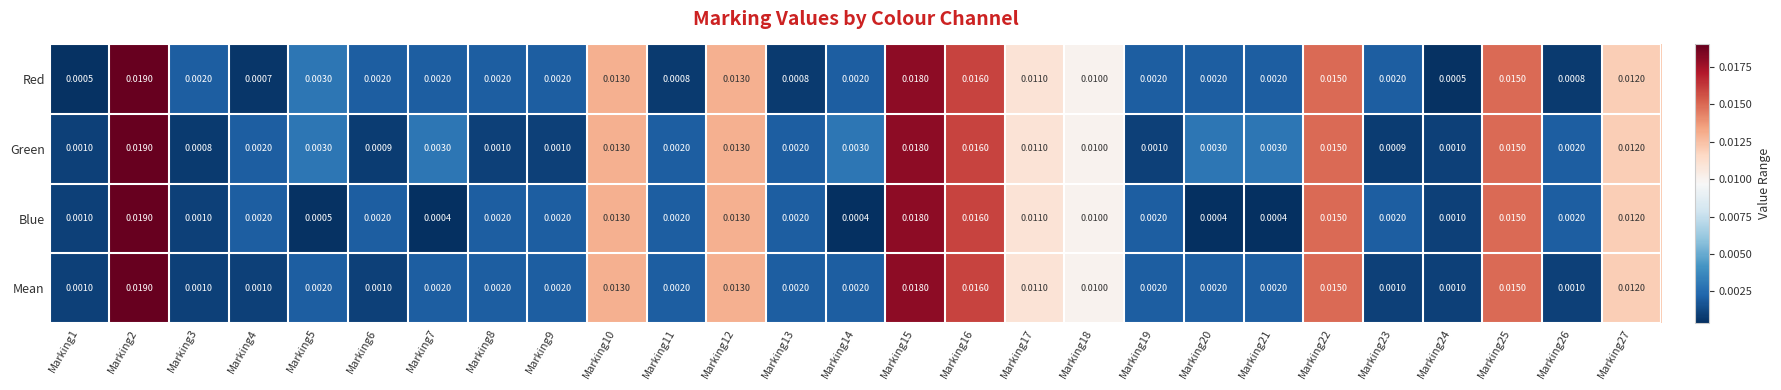

Which series has the largest total across all categories?

Green